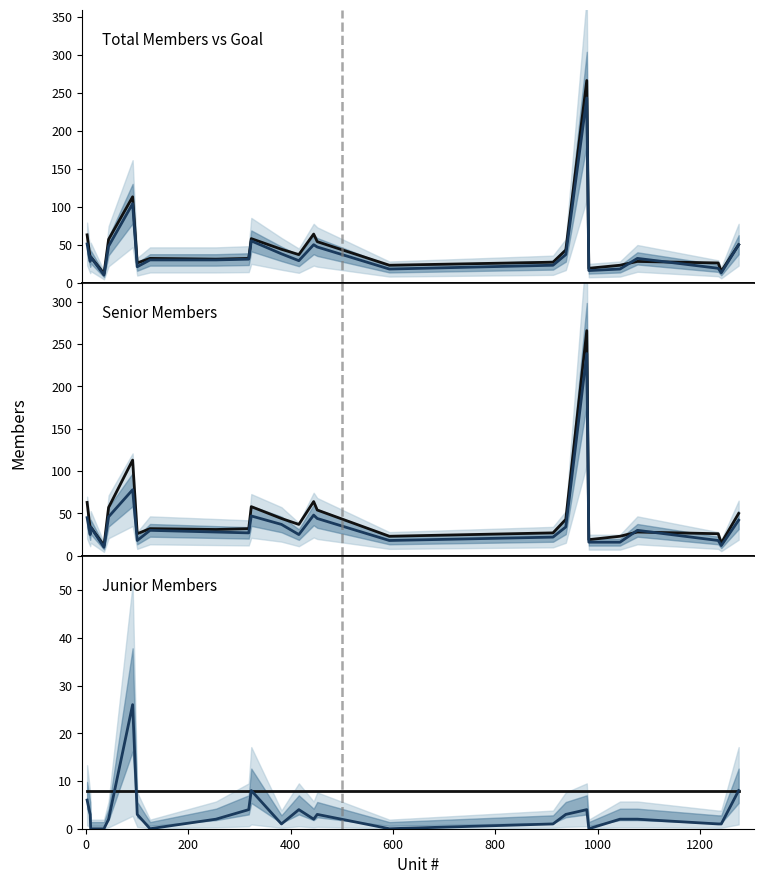

How many positive values does the Junior series have?

20